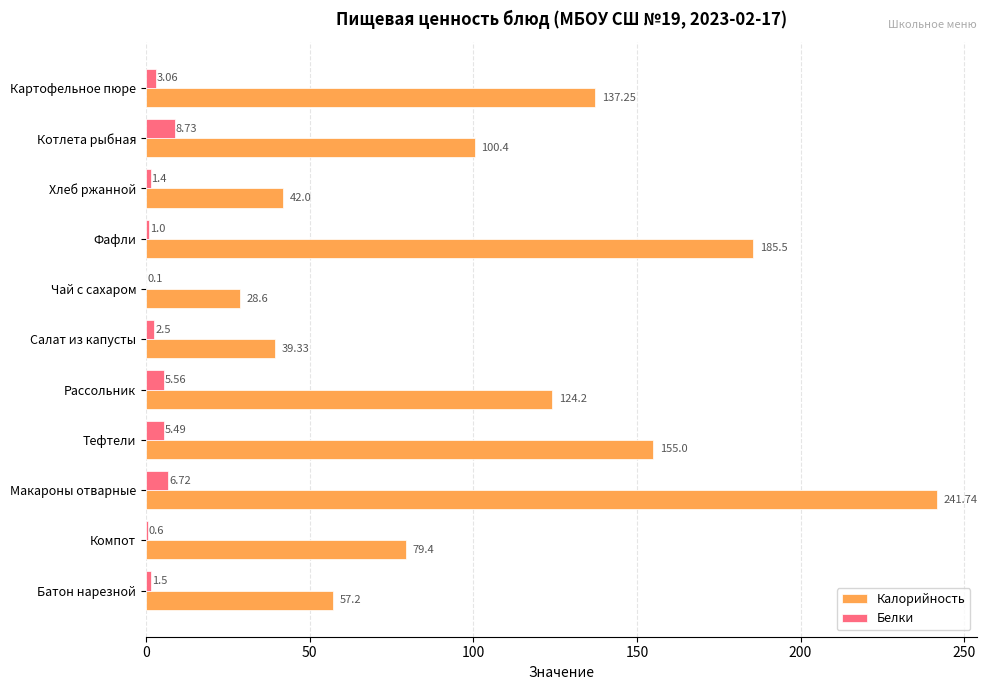

What is the total value across all series at Батон нарезной?

58.7